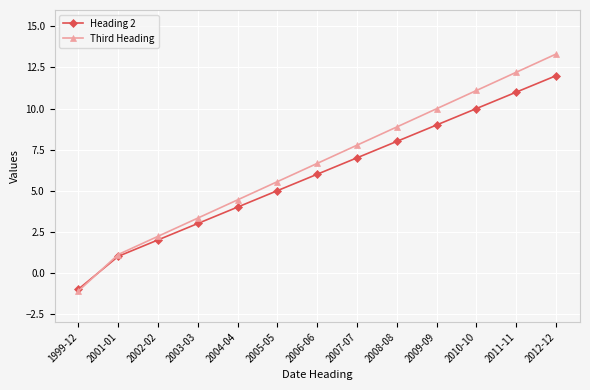

At which category is the sum across all series the highest?

2012-12